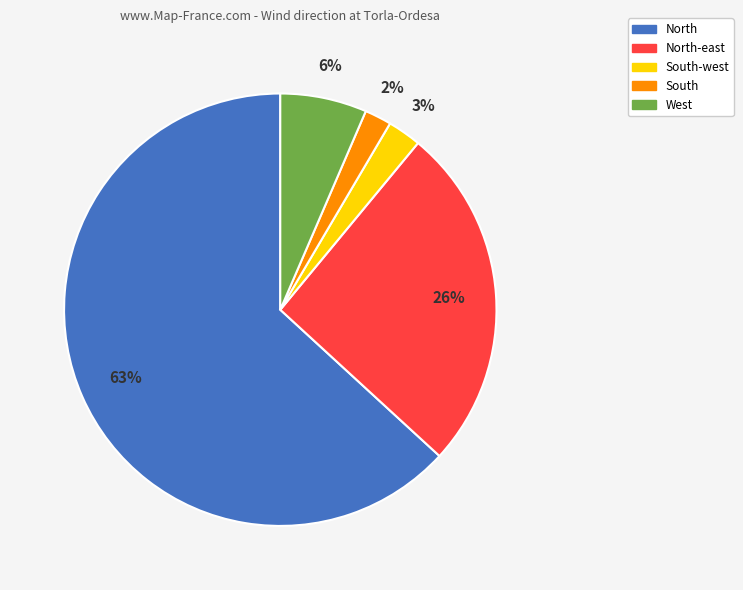

Does any single category account for the majority?

Yes